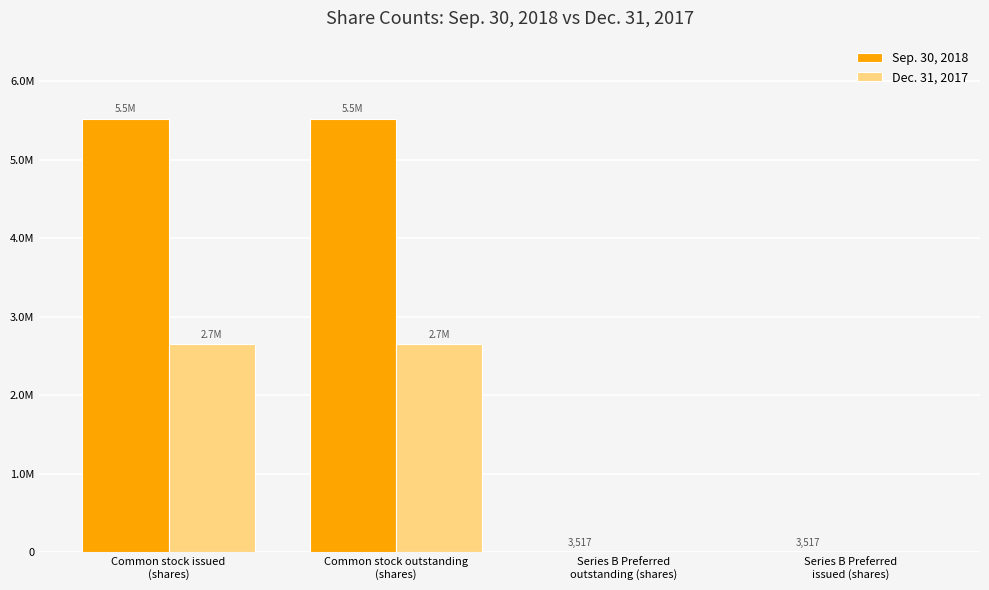

Which has a higher value, Series B Preferred
issued (shares) or Common stock outstanding
(shares)?

Common stock outstanding
(shares)